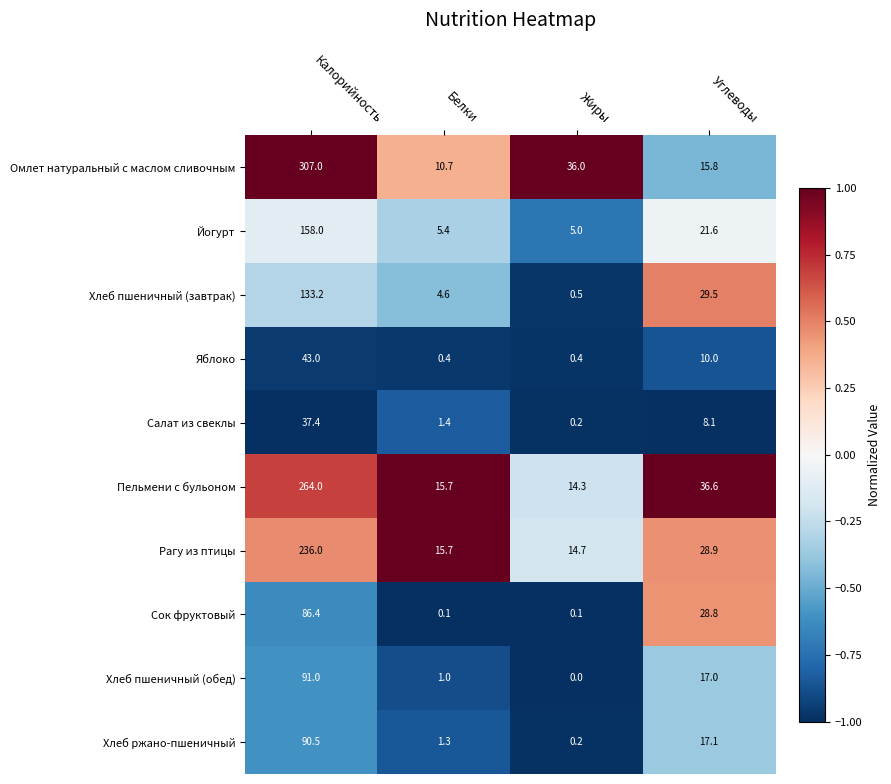

How many series are shown in this chart?

10